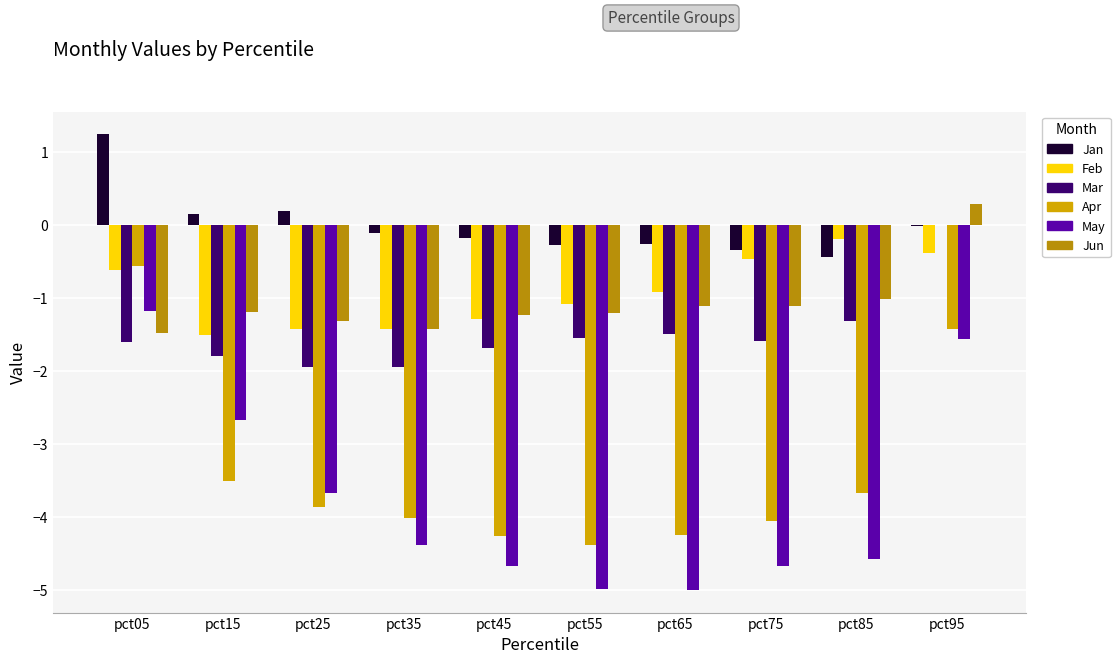

At which category is the sum across all series the highest?

pct95